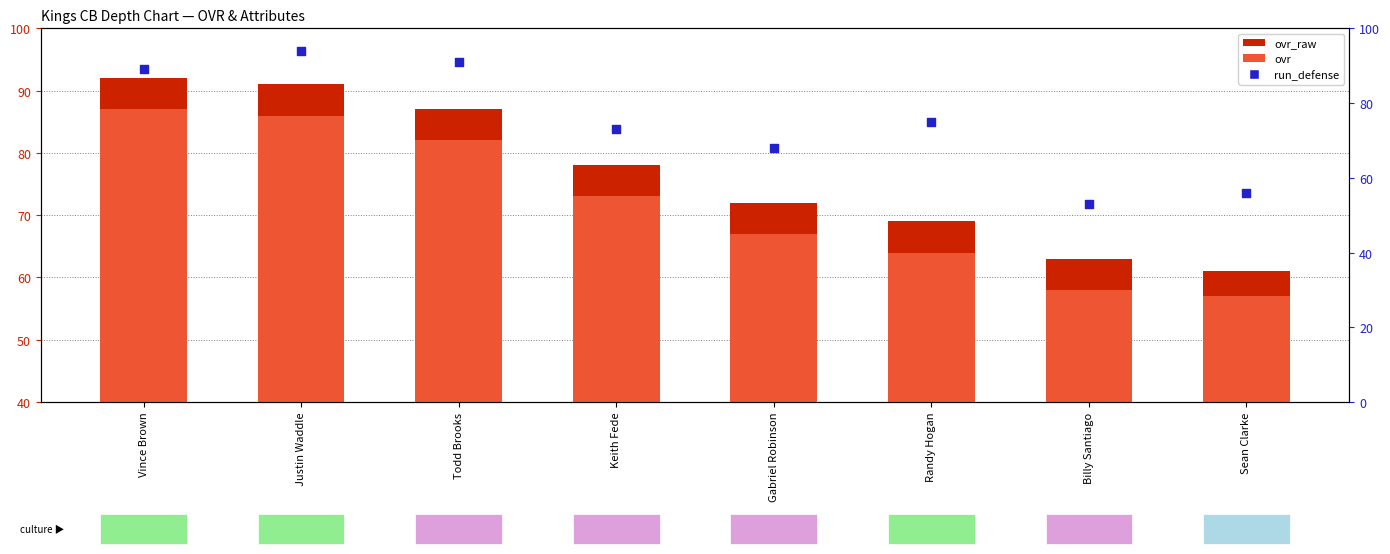

Which series has the largest Y range (max minus min)?

run_defense